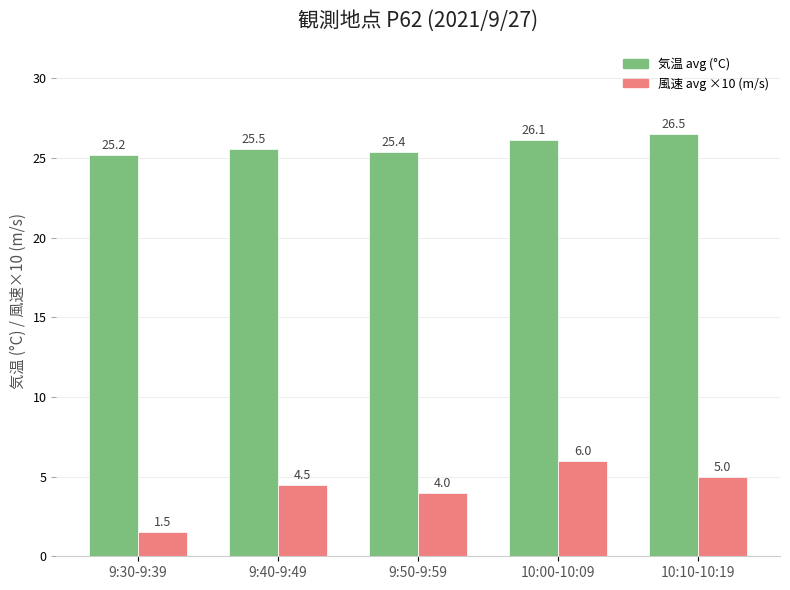

At which label is 風速 avg ×10 (m/s) closest to 3?

9:50-9:59